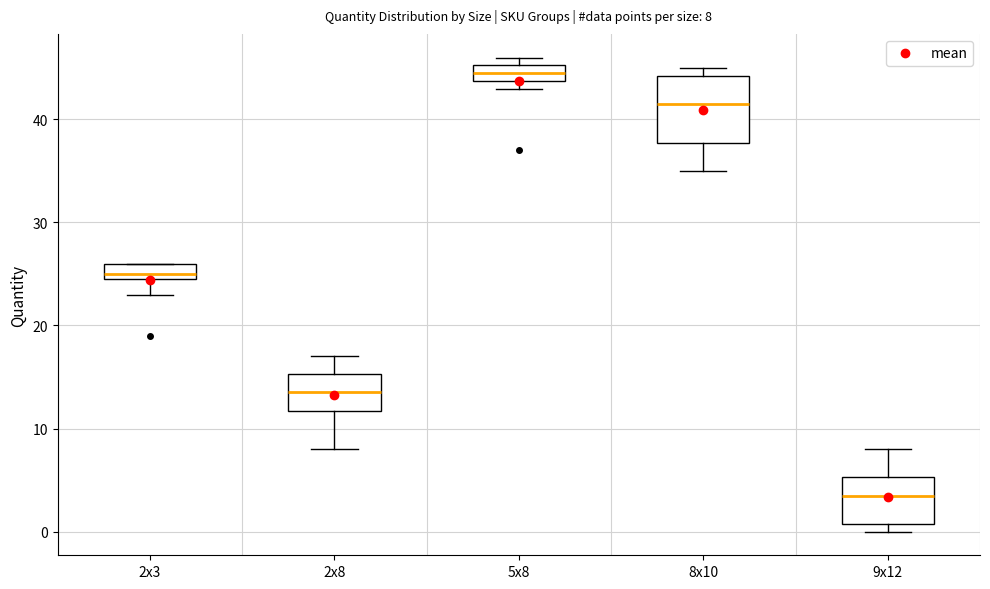

Comparing the boxes themselves (not the whiskers), which one is the tallest?

8x10